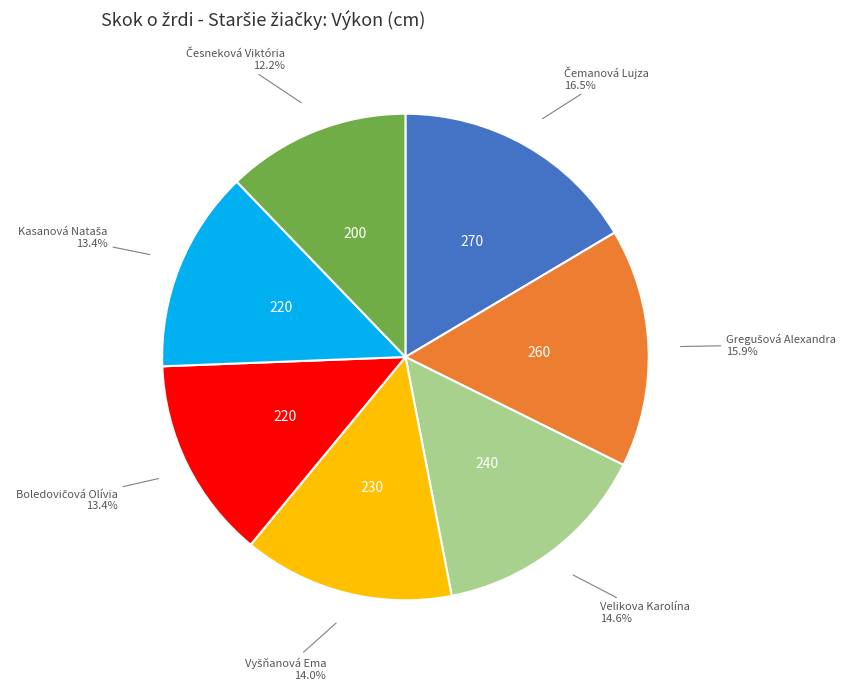

Is Velikova Karolína the majority of the pie?

No